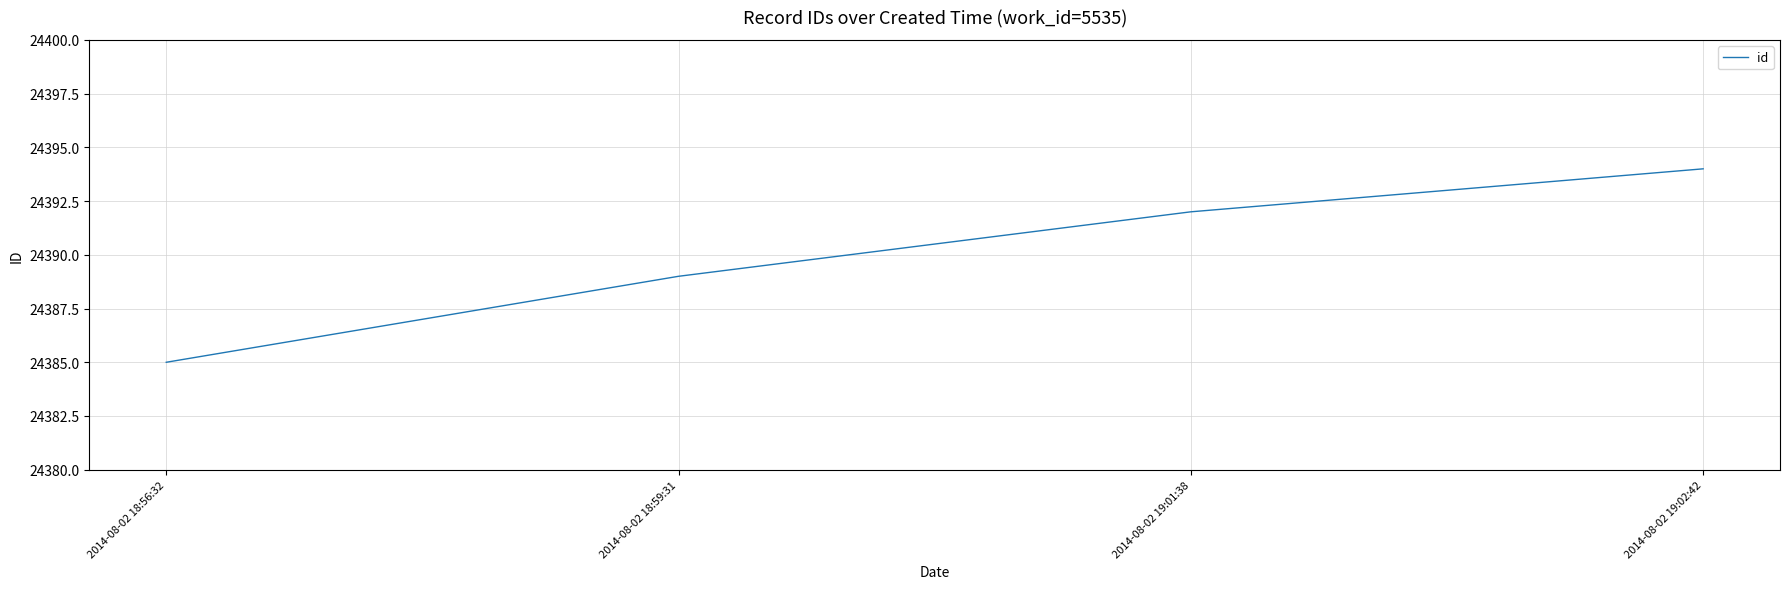

What is the difference between the values at 2014-08-02 19:01:38 and 2014-08-02 18:56:32?

7